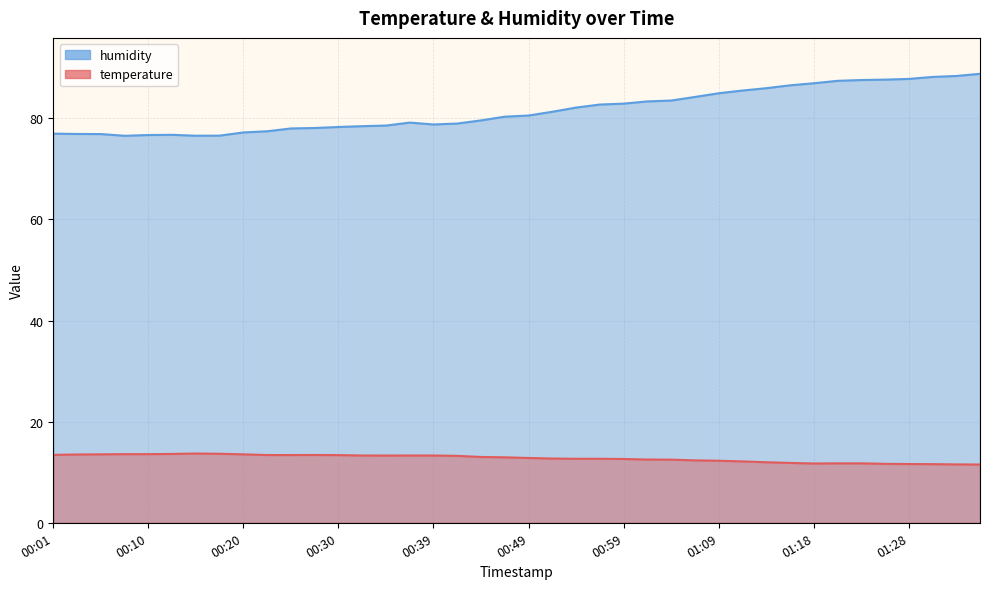

Which series has the largest total across all categories?

humidity